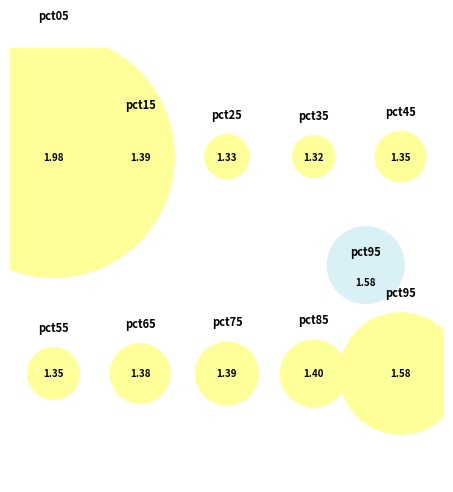

Rank the categories by value from lowest to highest.

pct35, pct25, pct45, pct55, pct65, pct75, pct15, pct85, pct95, pct05